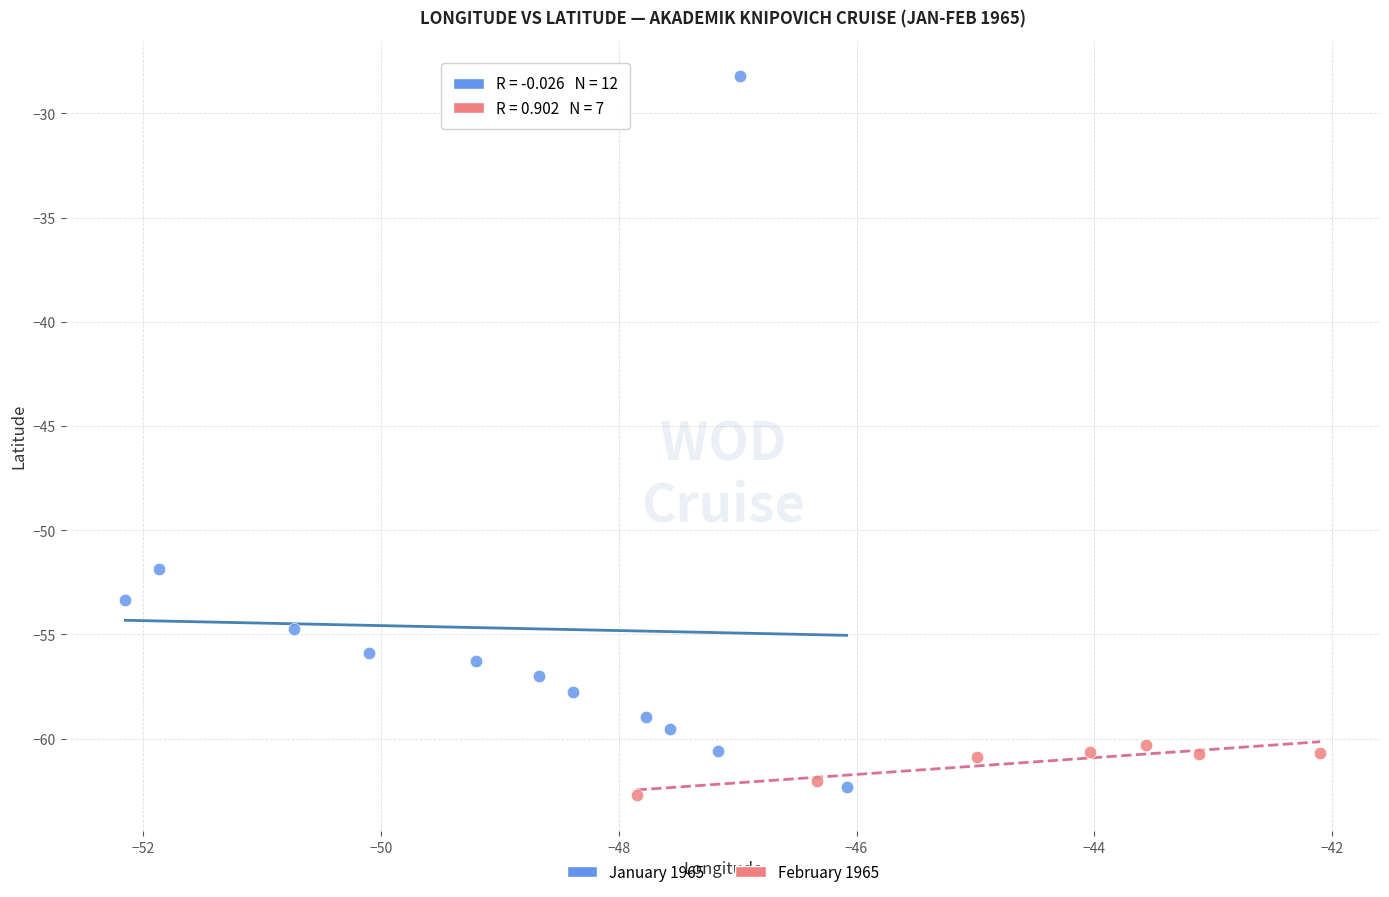

Which series contains the highest Y value?

January 1965